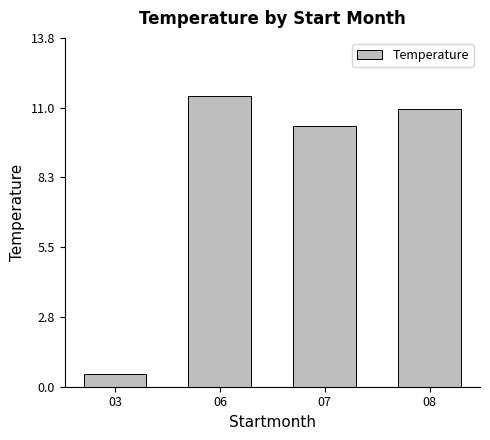

What is the maximum value shown in the chart?

11.5